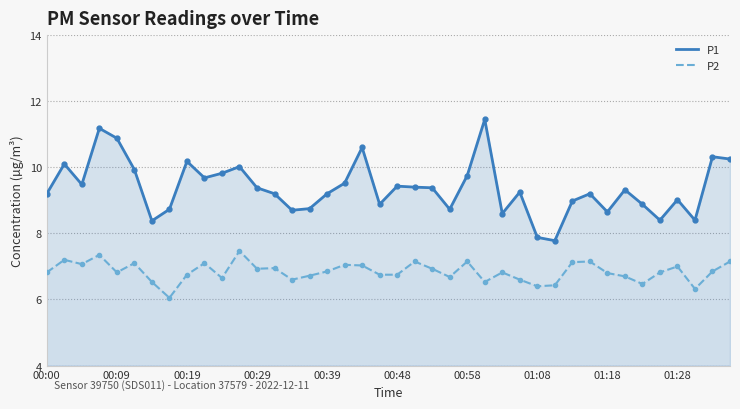

What is the sum of all P2 values?

273.6